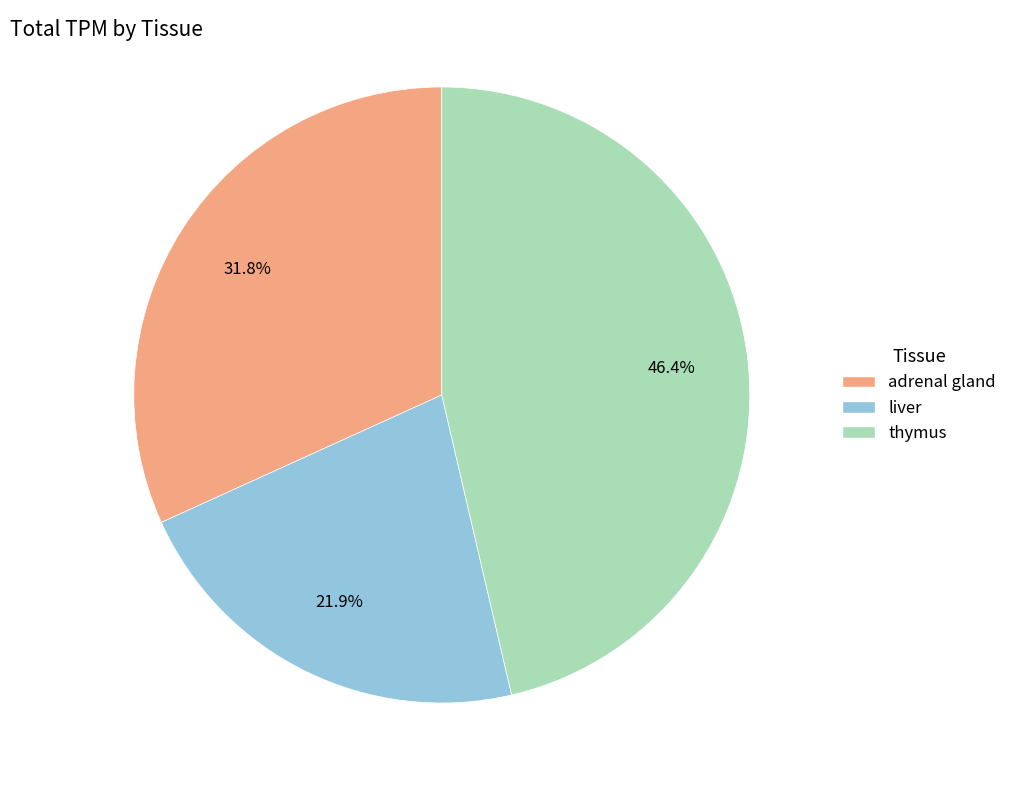

What percentage is NOT represented by thymus?

53.6%